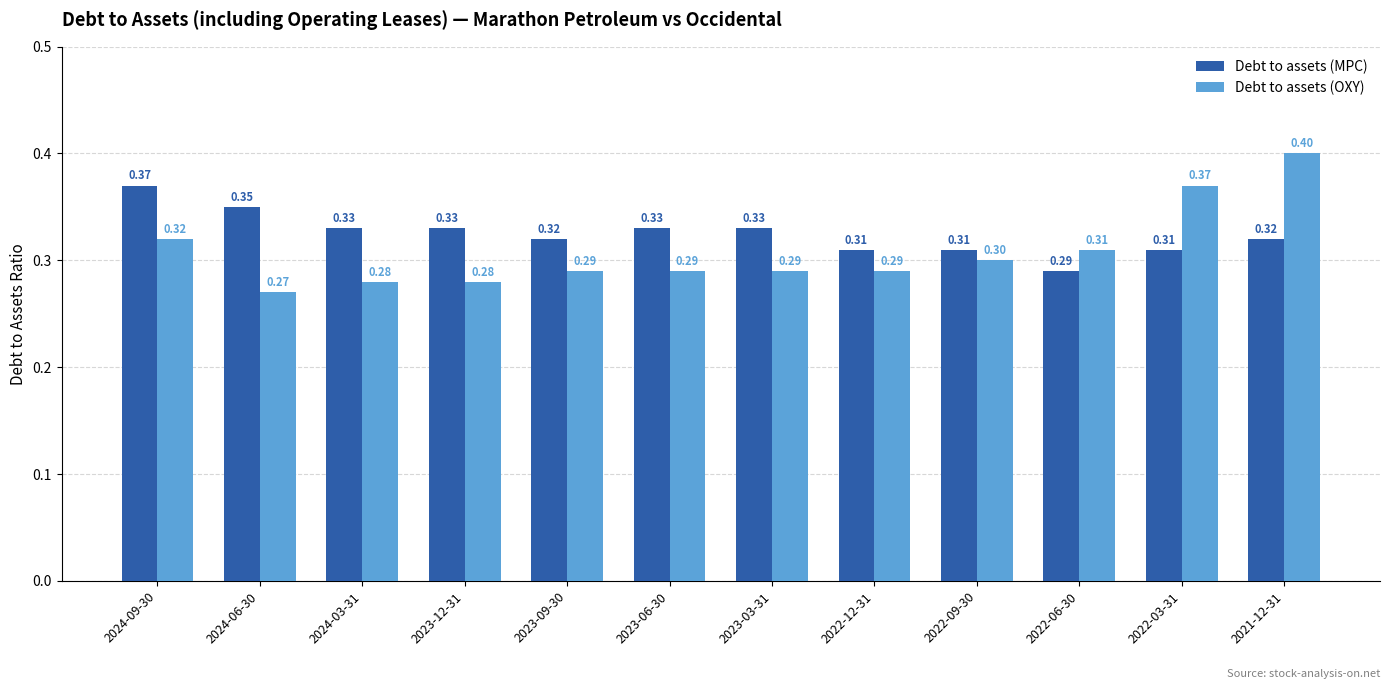

What is the label of the 4th bar from the left?

2023-12-31